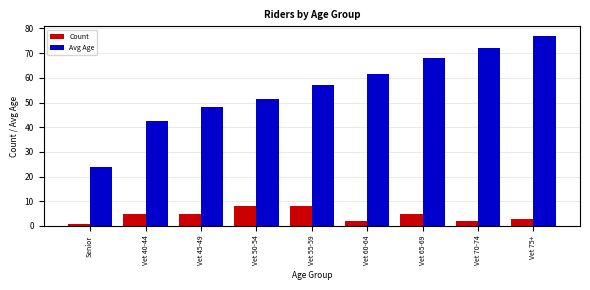

Where does the Avg Age series first go above 57?

Vet 55-59